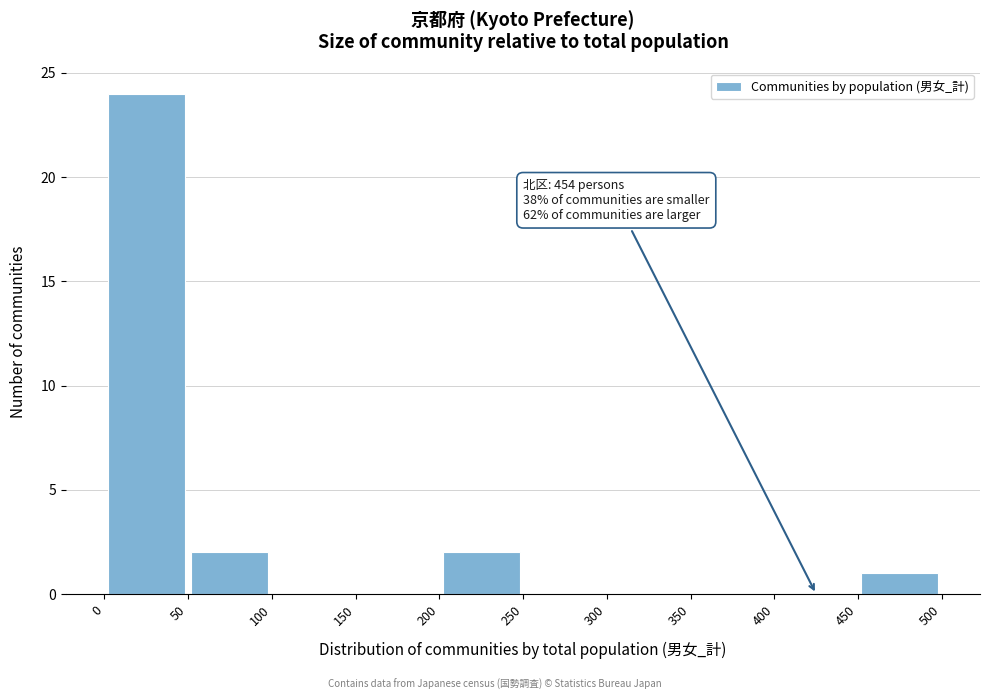

Over which range of the x-axis is the bar tallest?

0 to 50